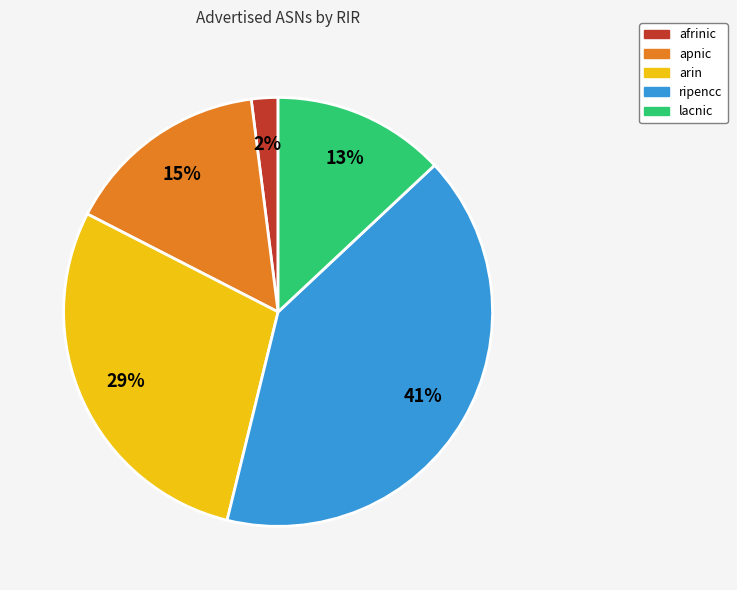

Does any single category account for the majority?

No